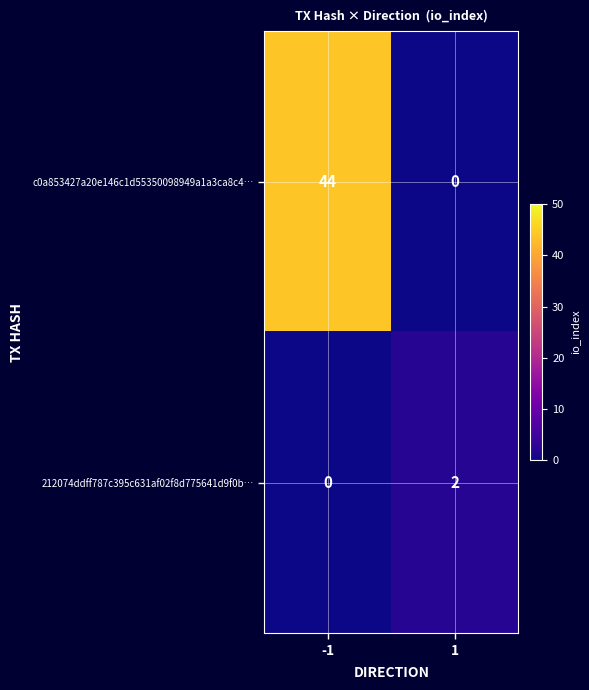

What is the average value of the c0a853427a20e146c1d55350098949a1a3ca8c4… series?

22